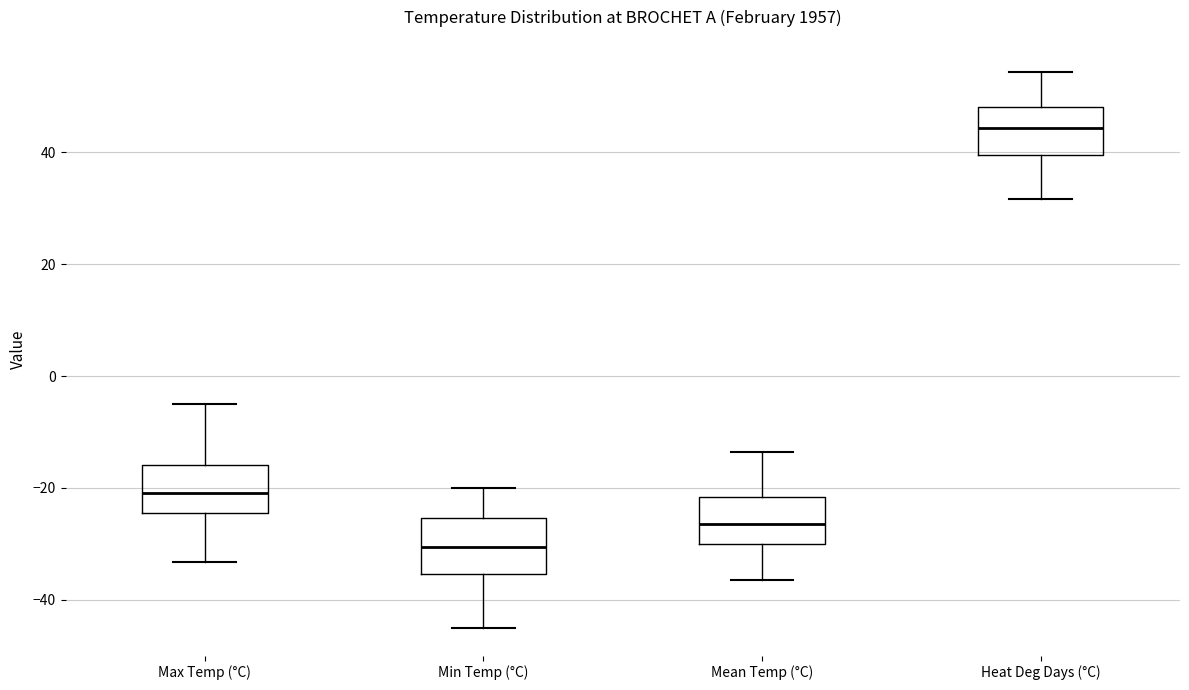

Reading left to right, transcribe this box plot: for each box, give where its median line is, the range the box spans, and where its two whiskers end, as read against the y-axis. The values are not printed on the chart, so give them approximately, as read against the axis.

Max Temp (°C): median -20, box -24 to -16, whiskers -34 to -4
Min Temp (°C): median -30, box -36 to -26, whiskers -44 to -20
Mean Temp (°C): median -26, box -30 to -22, whiskers -36 to -14
Heat Deg Days (°C): median 44, box 40 to 48, whiskers 32 to 54